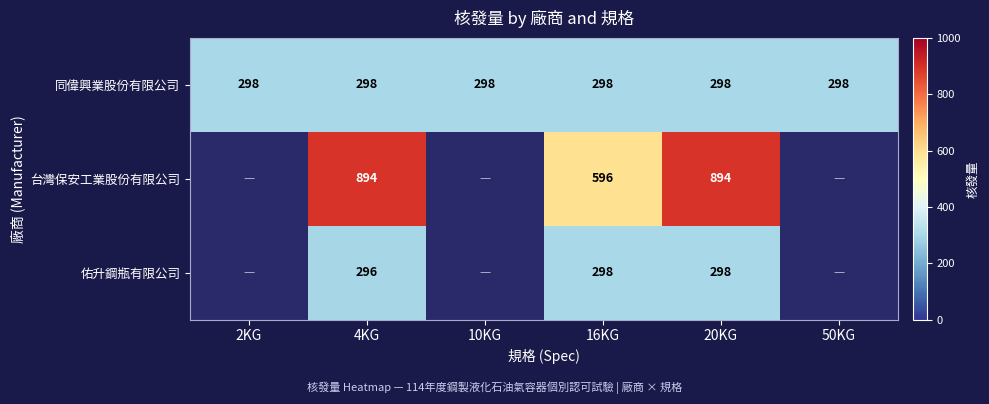

Is it true that 同偉興業股份有限公司 equals 490 at 4KG?

False